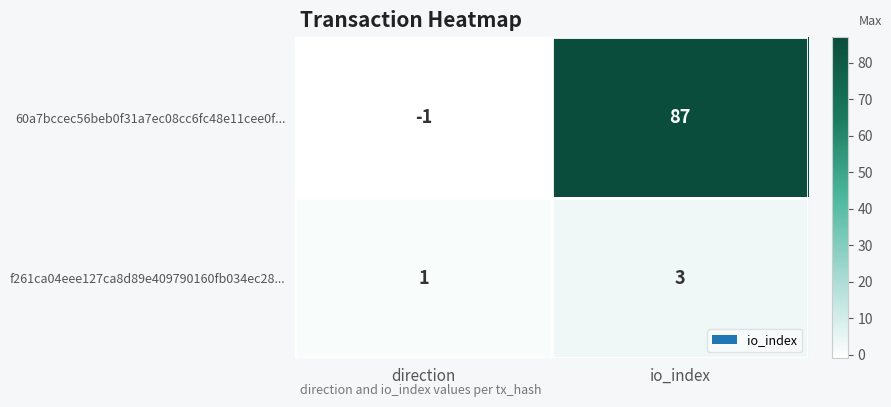

Which series has the largest range (max minus min)?

60a7bccec56beb0f31a7ec08cc6fc48e11cee0f...